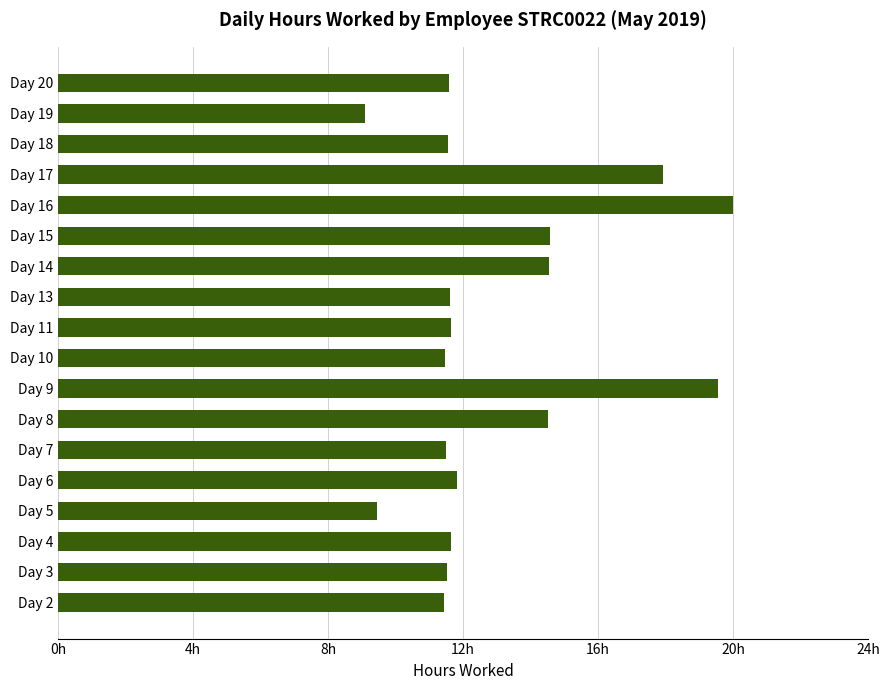

Count the number of data series in this chart.

1